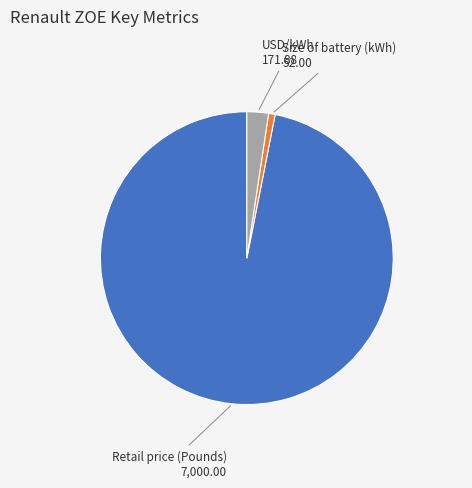

Does any single category account for the majority?

Yes